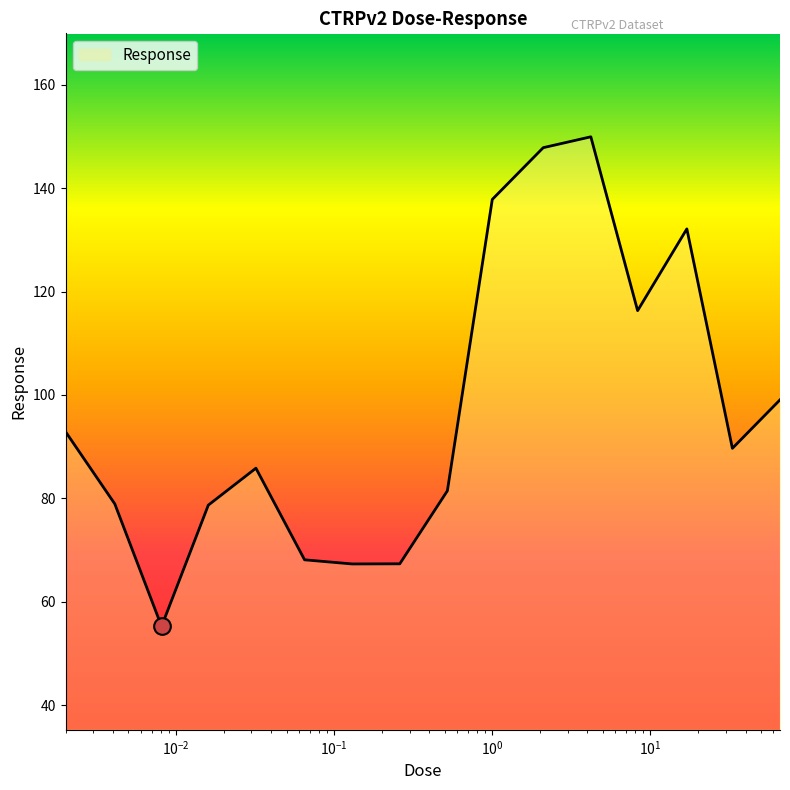

What is the difference between the maximum and minimum values?

94.6